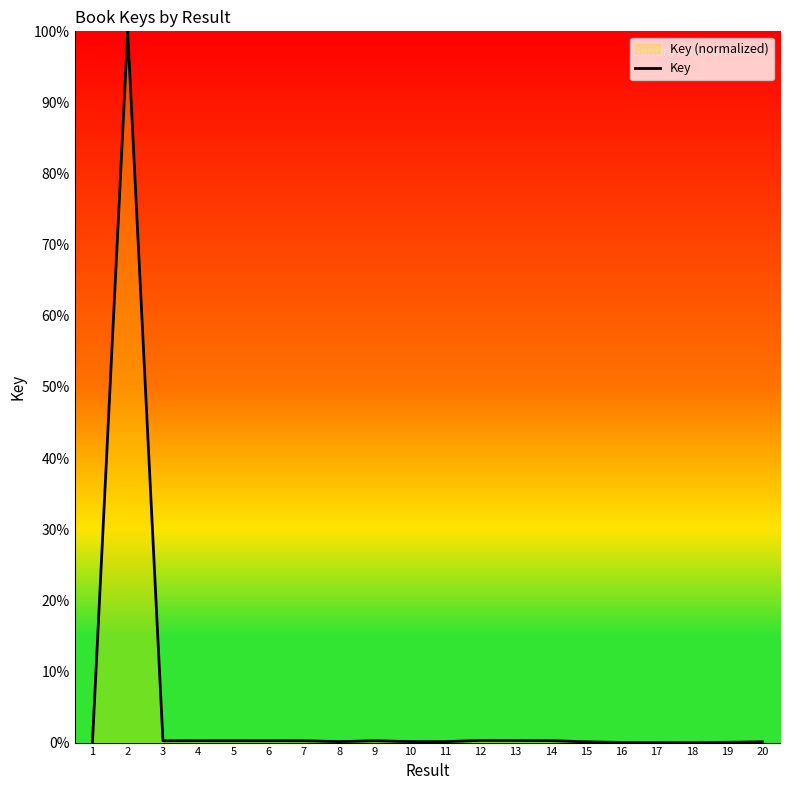

What is the change in value from 1 to 8?

+0.1